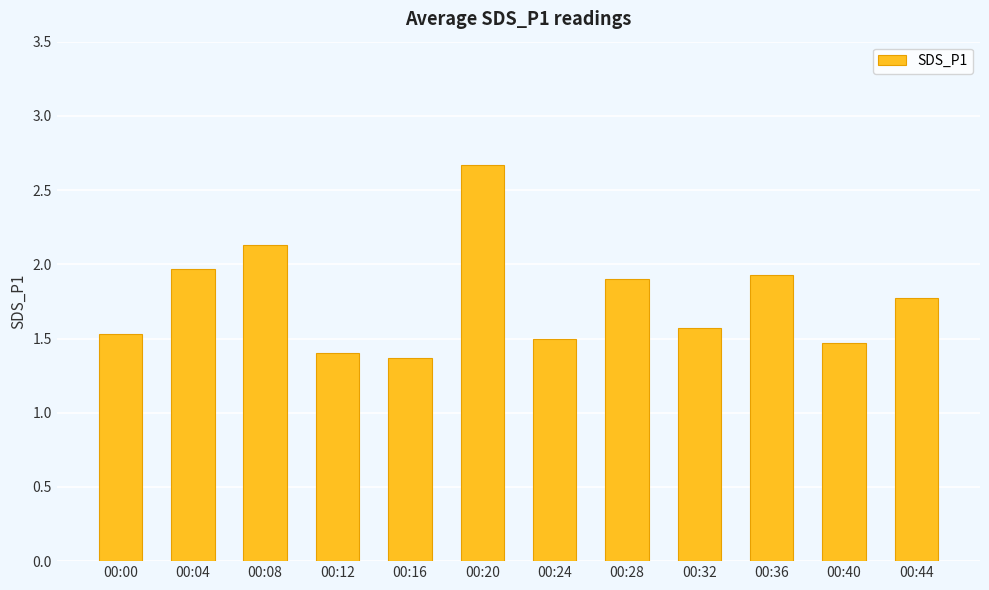

List the labels in order of value, smallest first.

00:16, 00:12, 00:40, 00:24, 00:00, 00:32, 00:44, 00:28, 00:36, 00:04, 00:08, 00:20